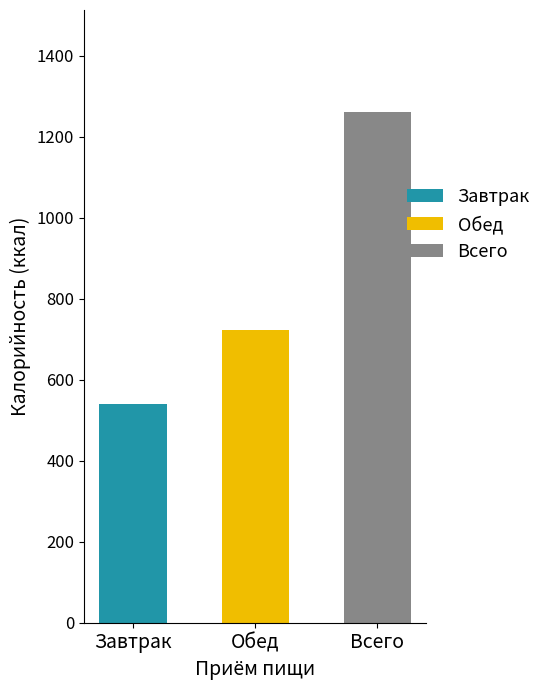

Which series has the largest range (max minus min)?

Обед